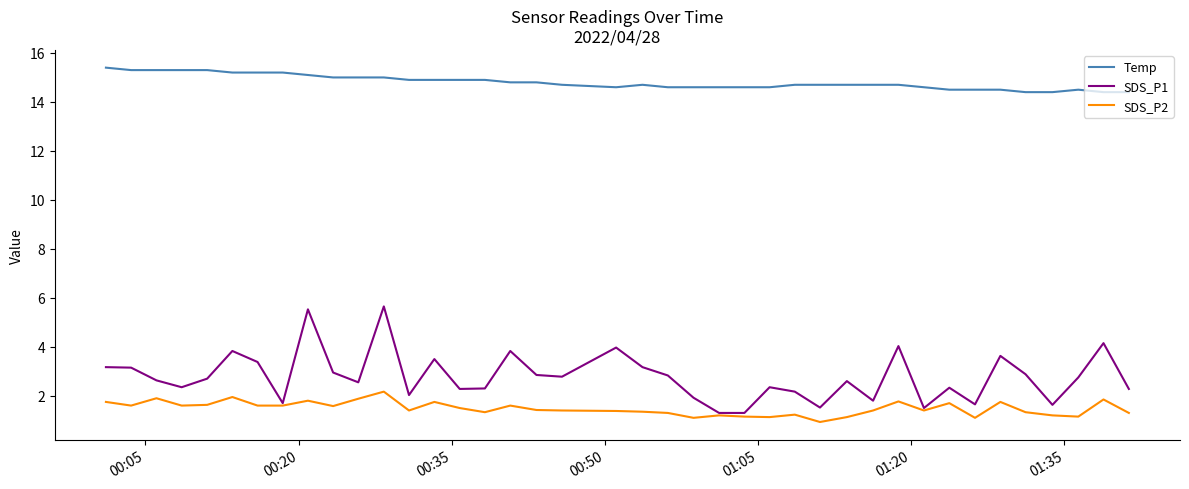

Rank the series by their maximum value, from lowest to highest.

SDS_P2, SDS_P1, Temp